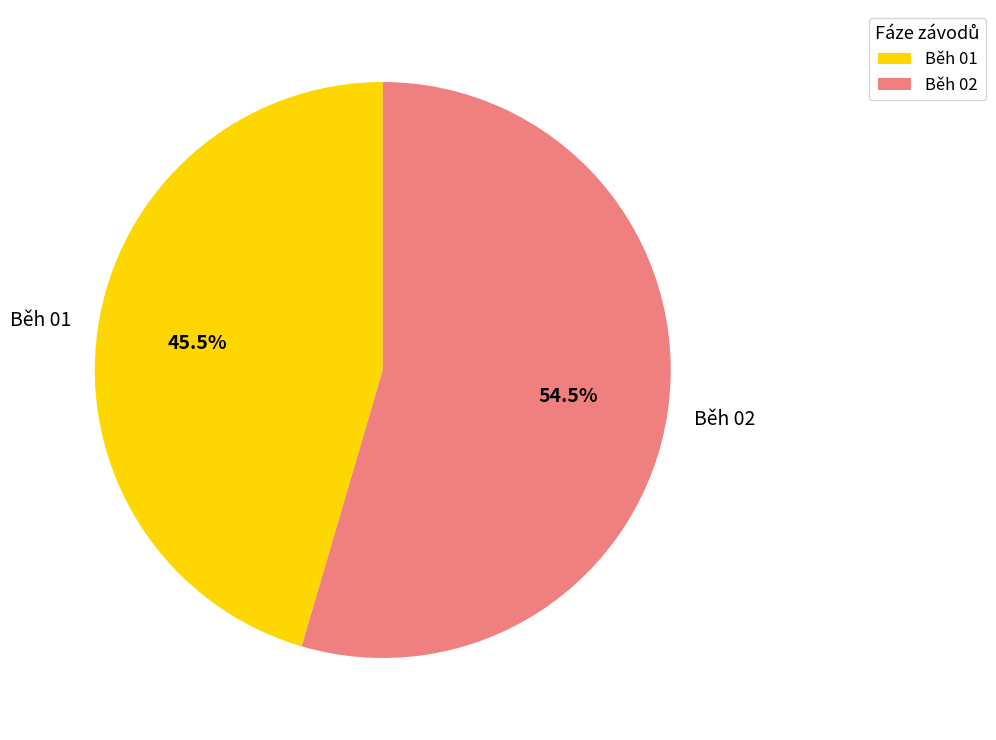

Do Běh 02 and Běh 01 together represent more than half of the pie?

Yes